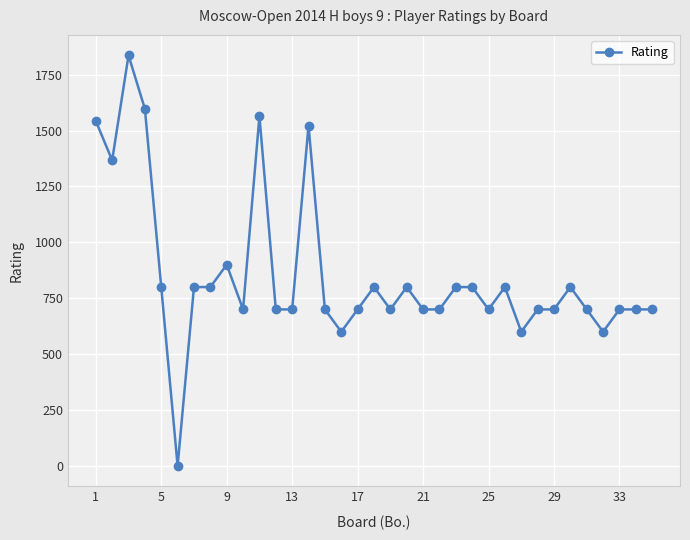

True or false: there are more than 0 points higher than both neighbors.

True